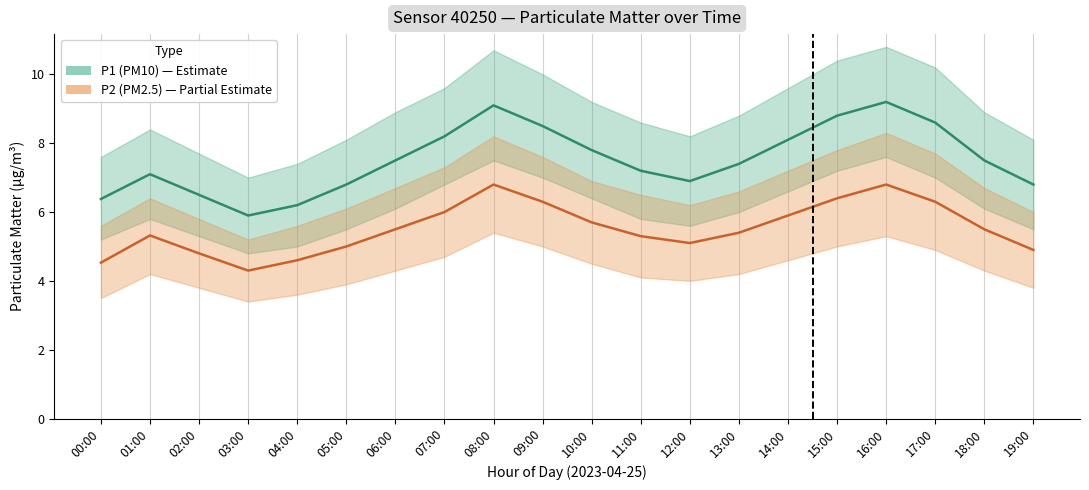

True or false: P2 (PM2.5) and P1 (PM10) intersect in this chart.

False